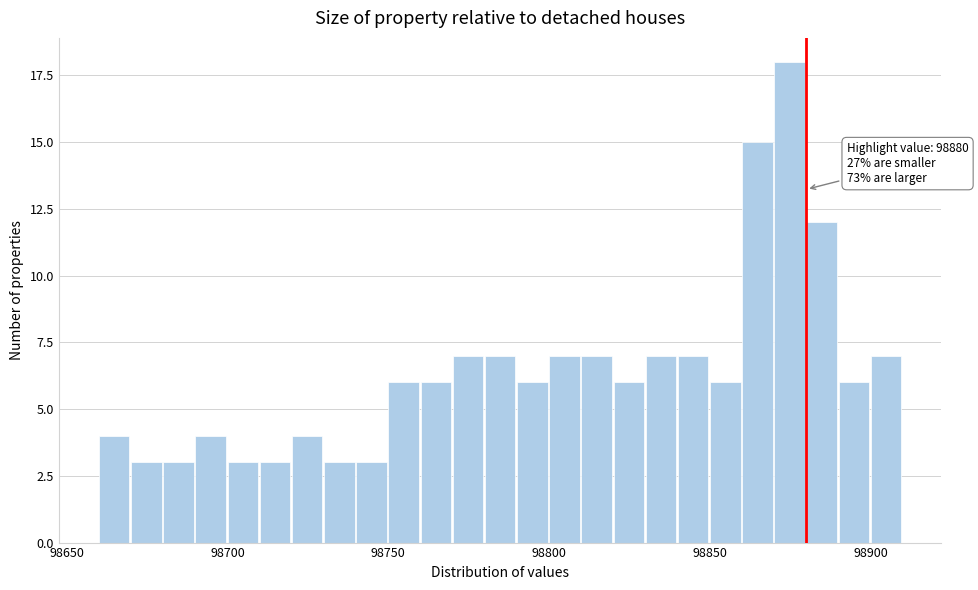

Read against the x-axis, roughly where is the centre of the tallest bar?

98875